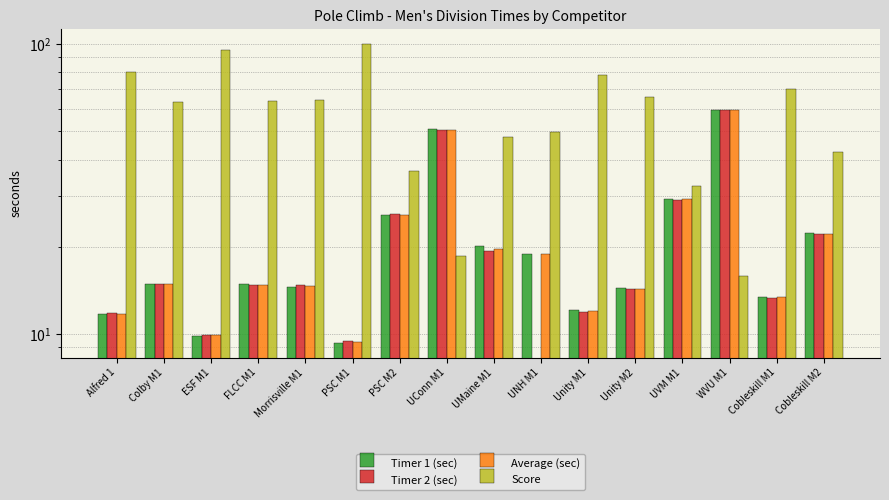

What is the label of the 10th bar from the right?

PSC M2